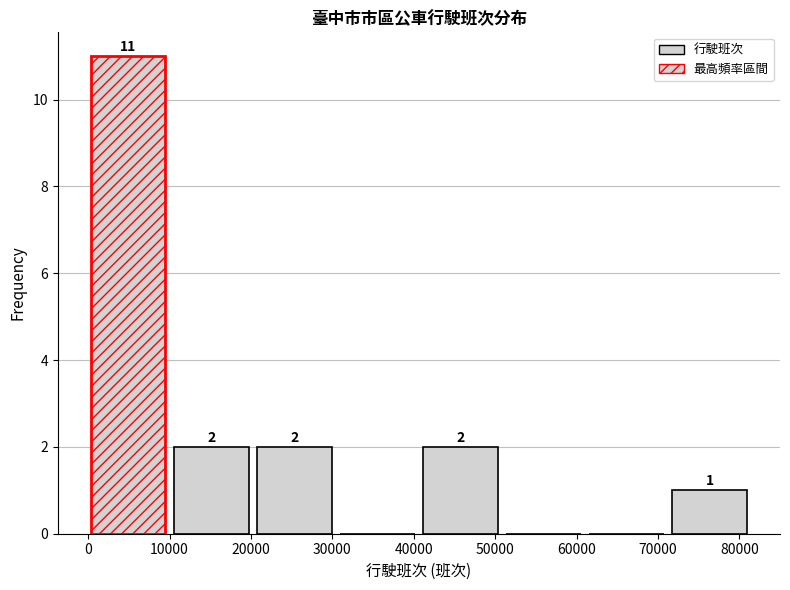

Over which range of the x-axis is the bar tallest?

0 to 11000